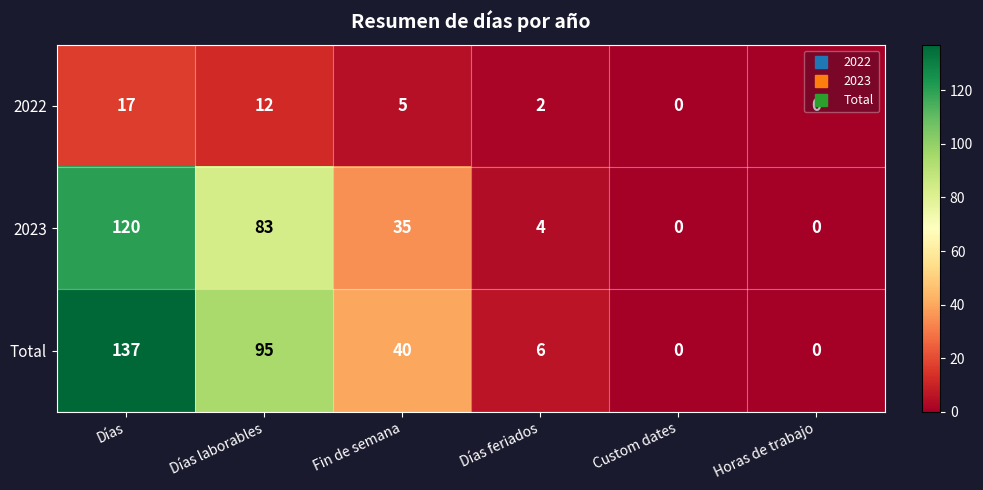

Between Días feriados and Custom dates, which series saw the biggest shift?

Total